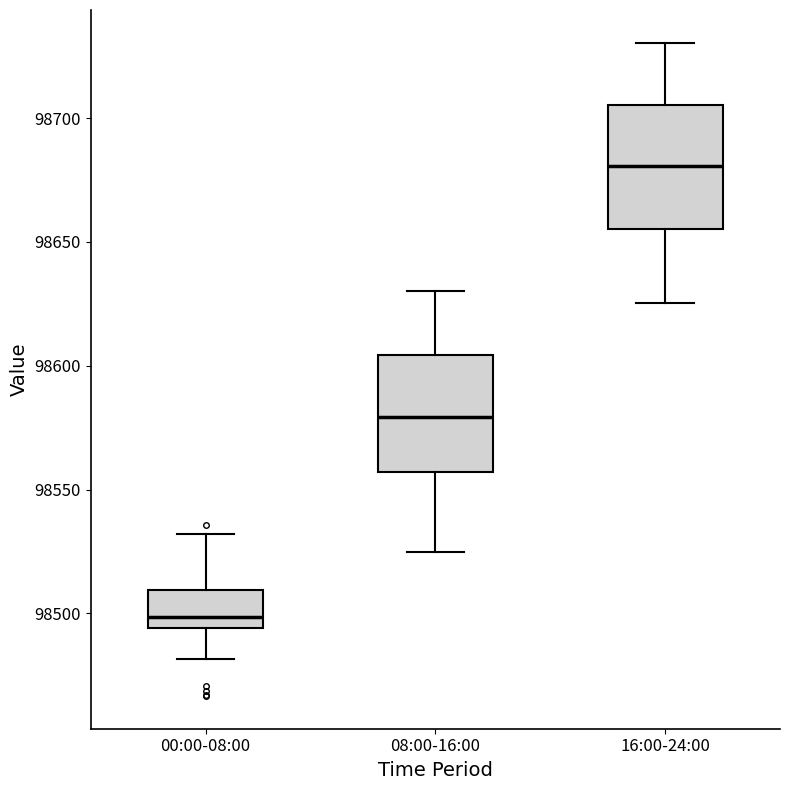

Reading left to right, transcribe this box plot: for each box, give where its median line is, the range the box spans, and where its two whiskers end, as read against the y-axis. The values are not printed on the chart, so give them approximately, as read against the axis.

00:00-08:00: median 98500, box 98495 to 98510, whiskers 98480 to 98530
08:00-16:00: median 98580, box 98555 to 98605, whiskers 98525 to 98630
16:00-24:00: median 98680, box 98655 to 98705, whiskers 98625 to 98730